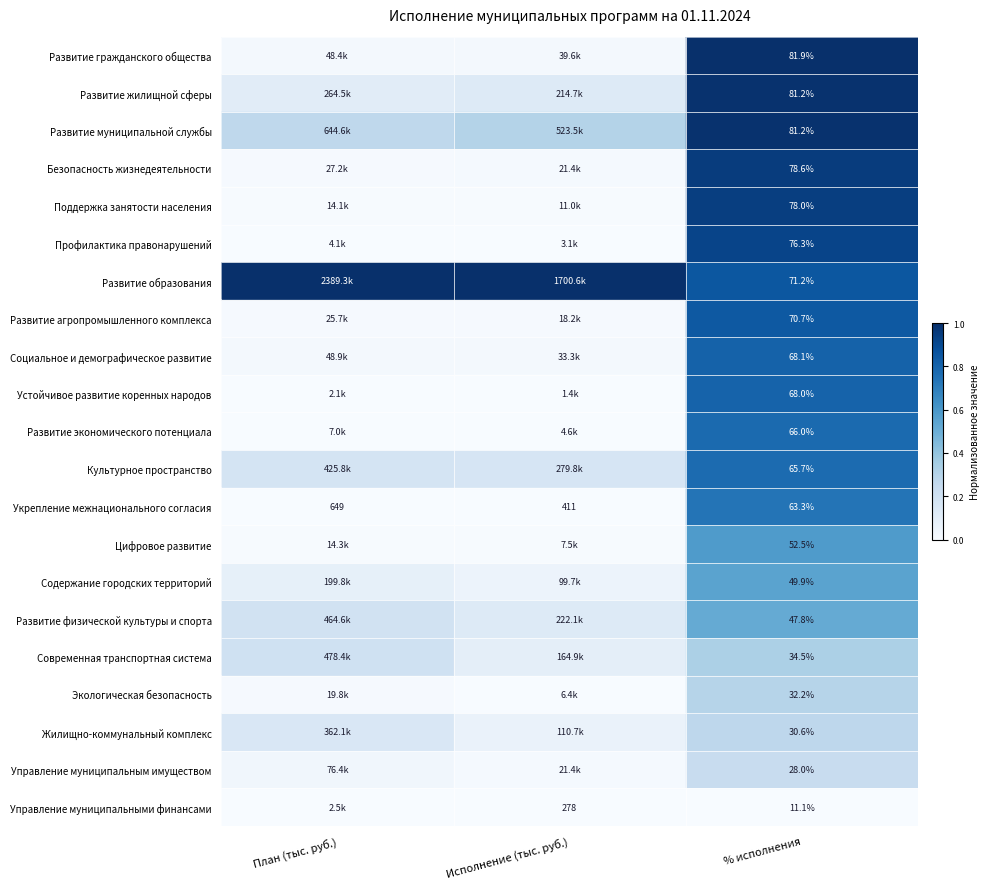

What is the spread (max minus min) of values at % исполнения?

70.8